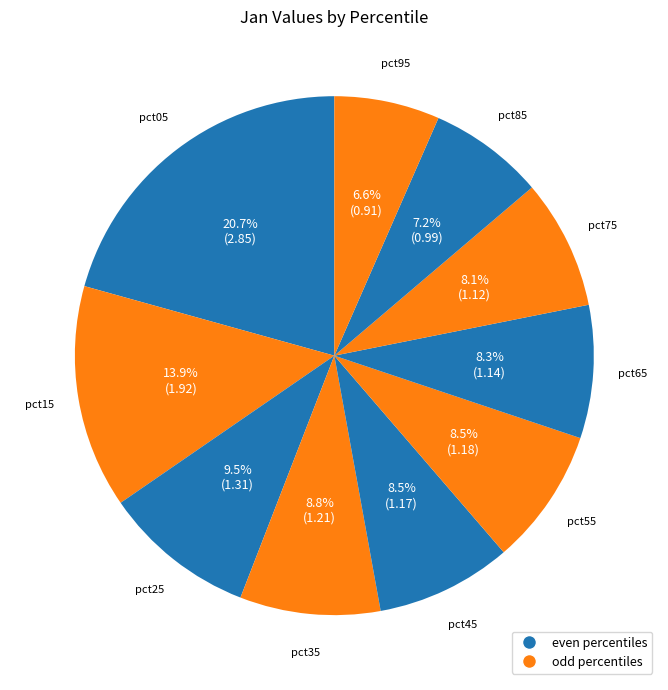

Which slice is the smallest?

pct95